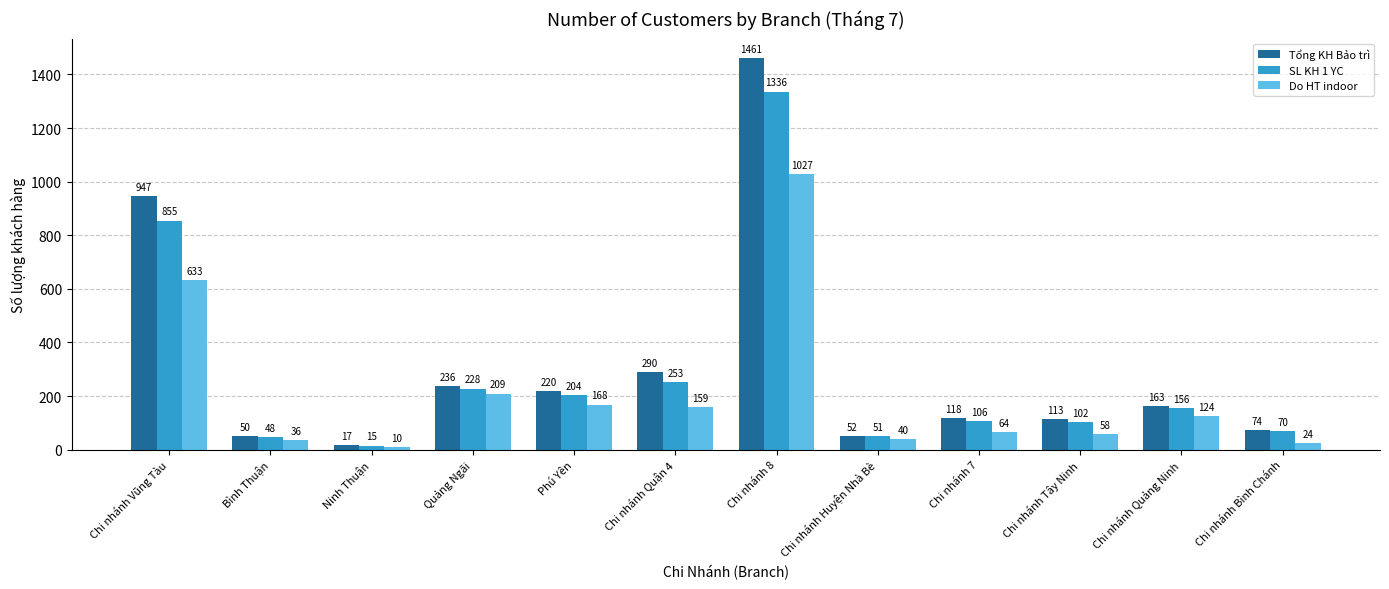

What is the label of the 5th bar from the right?

Chi nhánh Huyện Nhà Bè